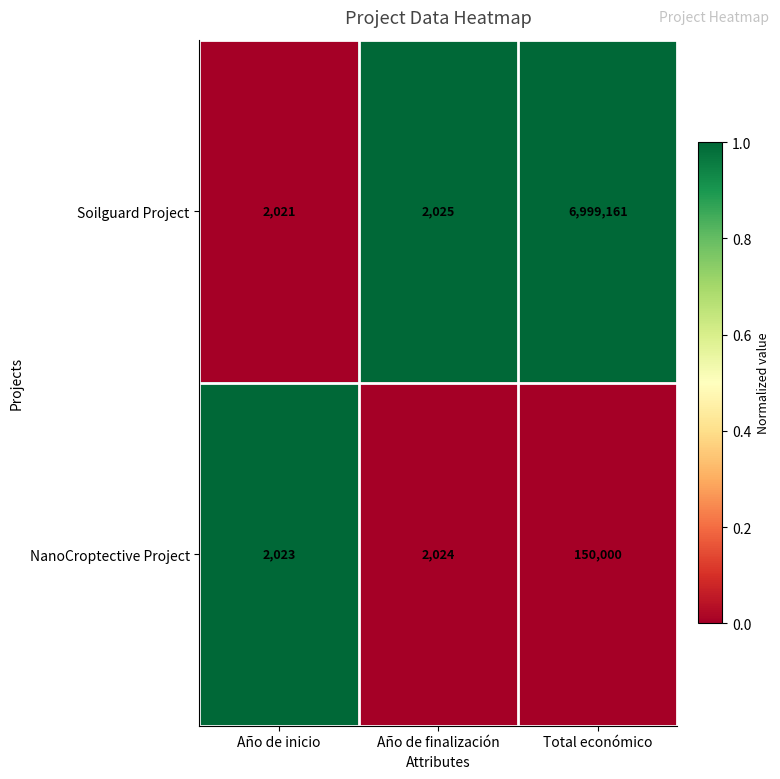

What is the average value of the NanoCroptective Project series?

51349